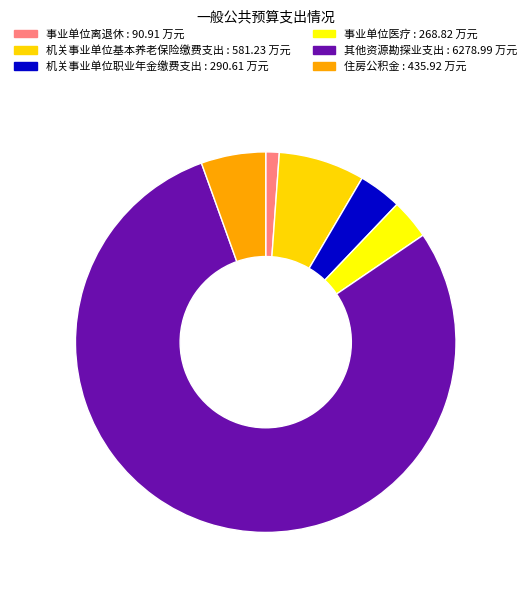

How many slices are in this pie chart?

6